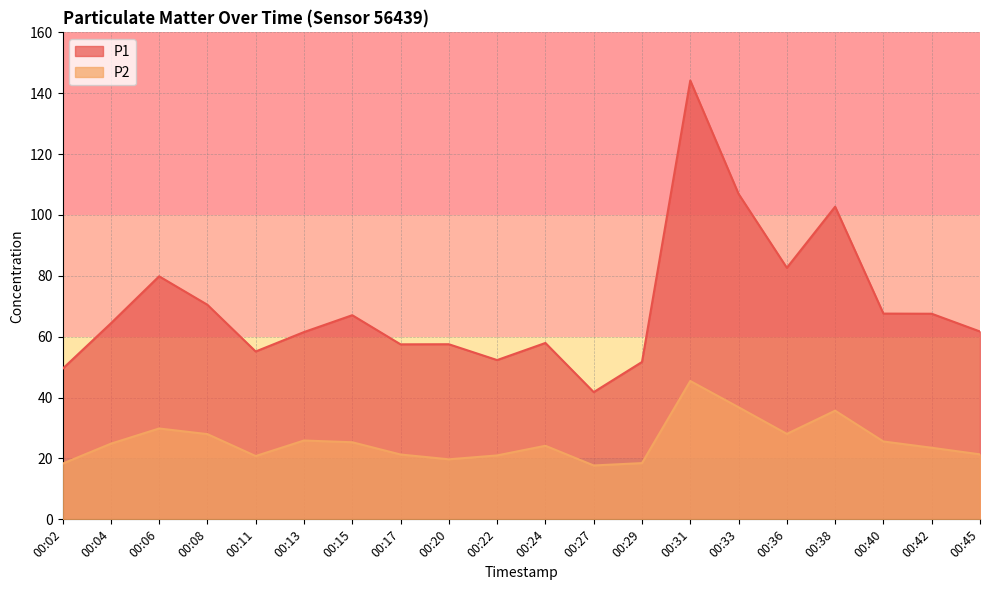

Which series changed the most between 00:11 and 00:17?

P1